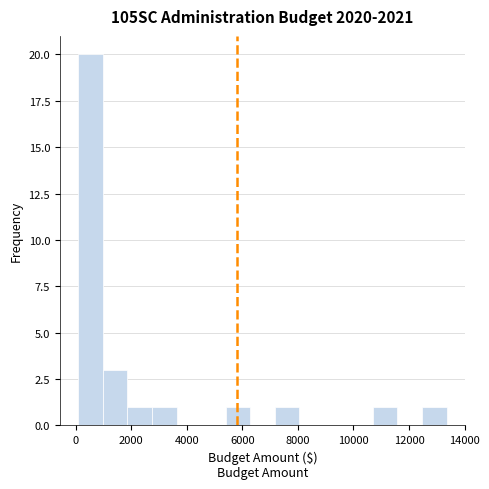

How tall is the bar that spans 2800 to 3600 on the x-axis? Neither the bar edges nor the heights are printed on the chart, so give them approximately, as read against the axes.

1